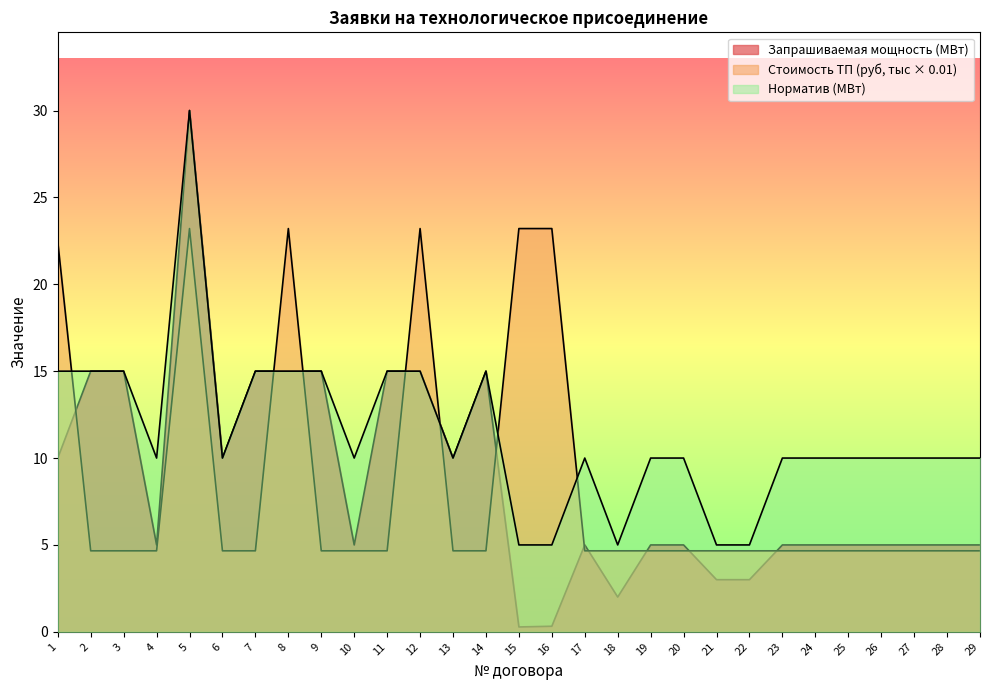

Which category has the lowest value in the Запрашиваемая мощность (МВт) series?

15